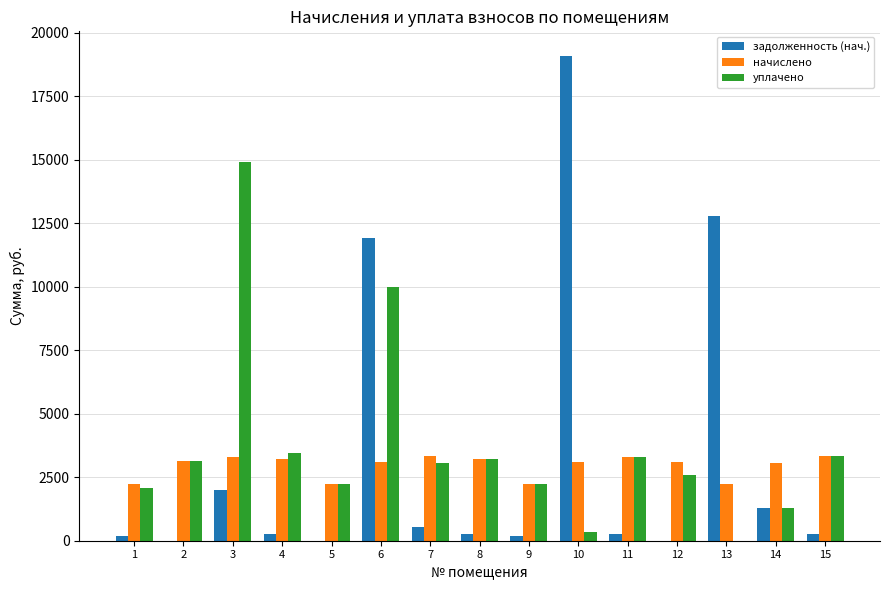

How many distinct data groups are displayed?

3